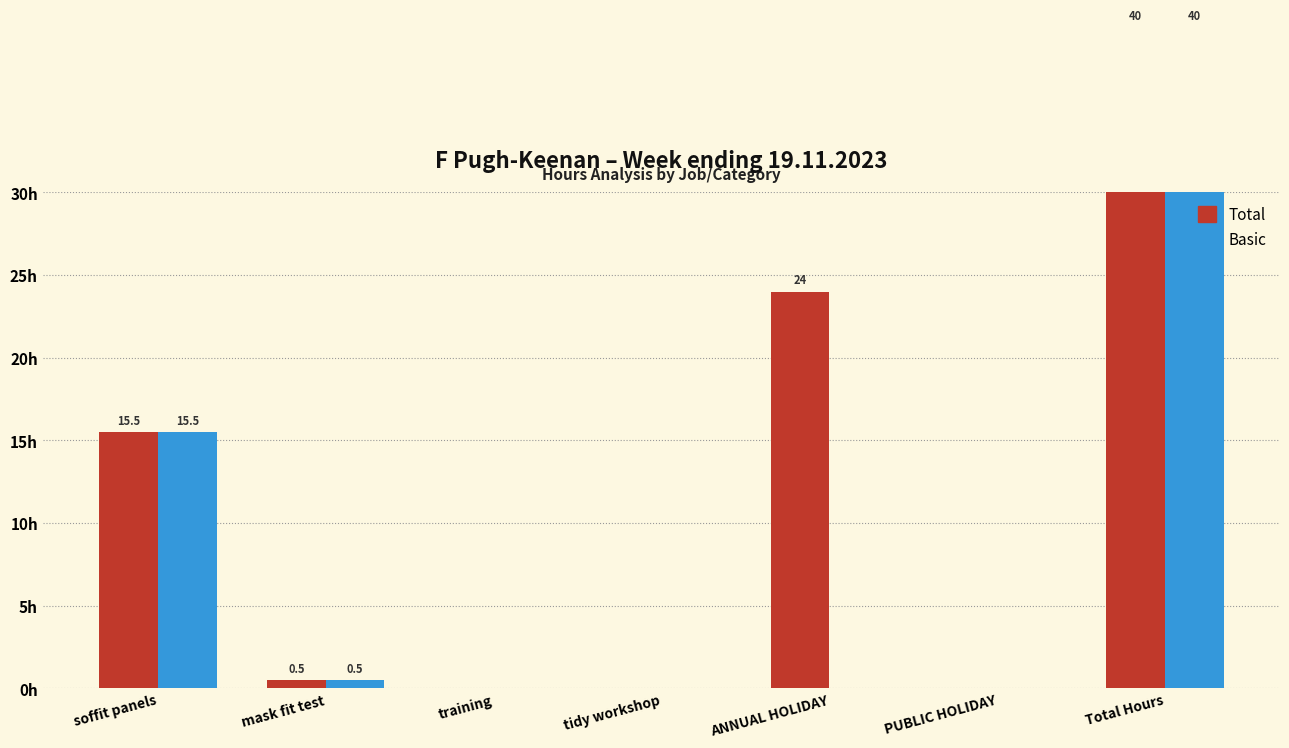

What is the sum of all Basic values?

56.0